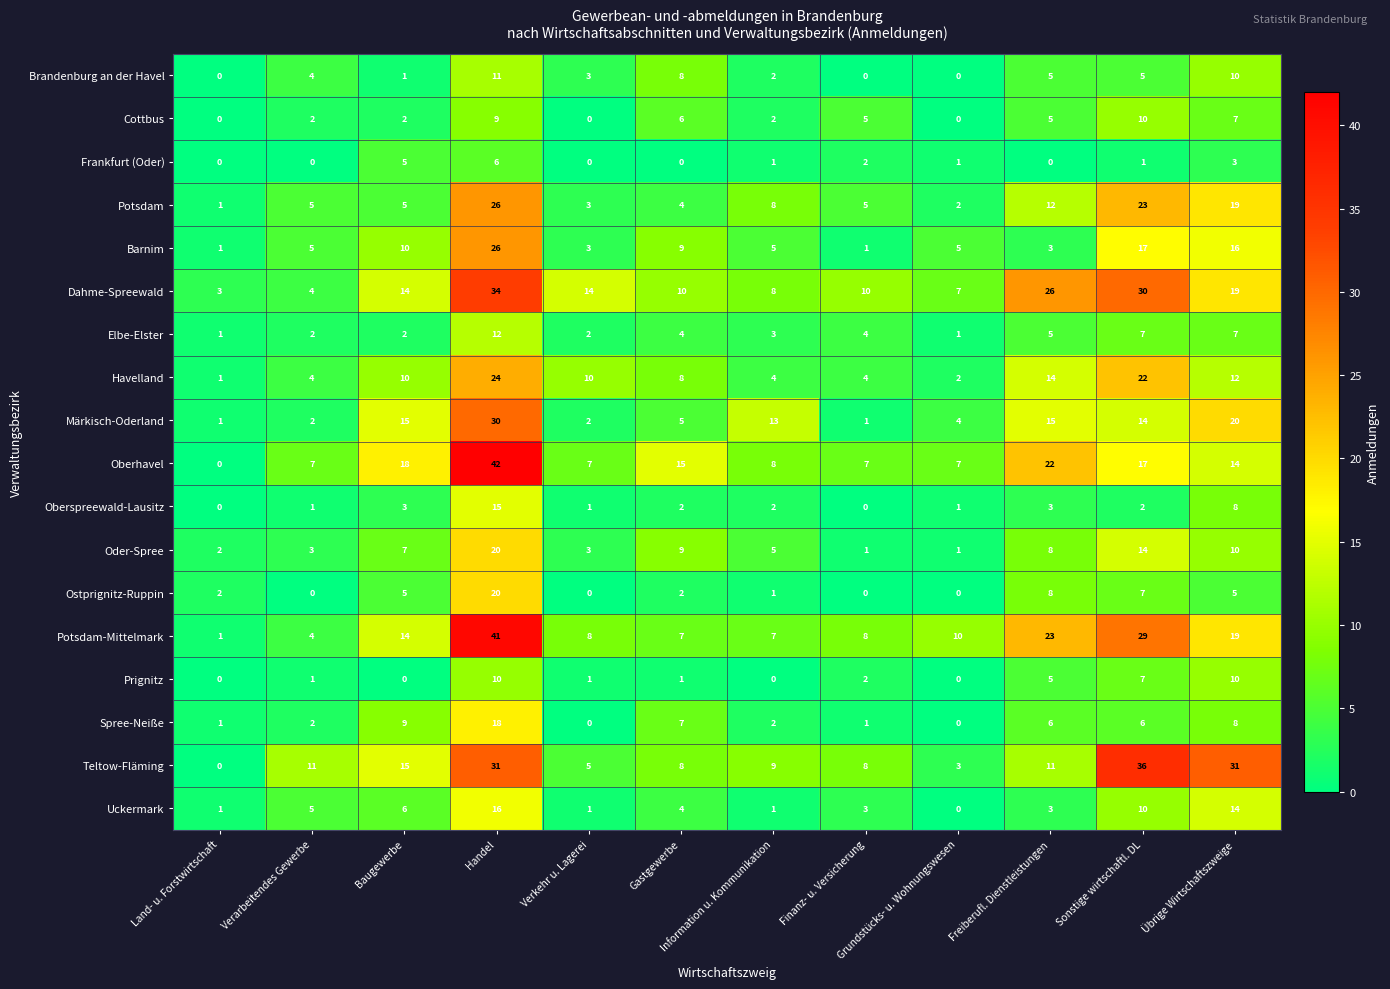

What is the sum of the Barnim values at Handel and Grundstücks- u. Wohnungswesen?

31